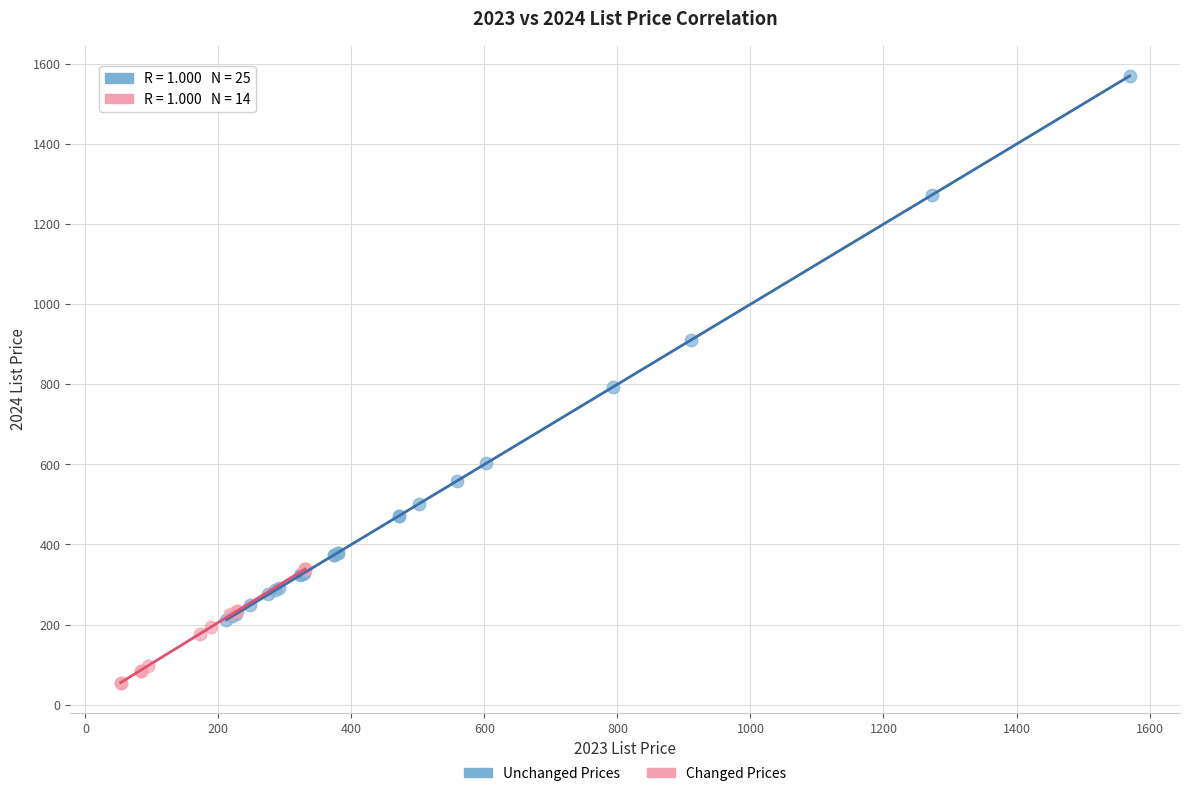

Which series has the largest Y range (max minus min)?

Unchanged Prices